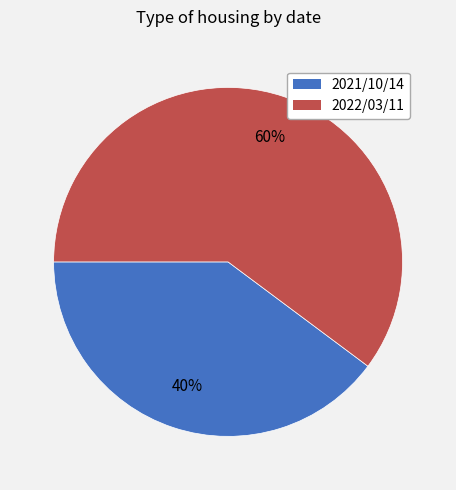

True or false: 2021/10/14 accounts for 49% of the total.

False